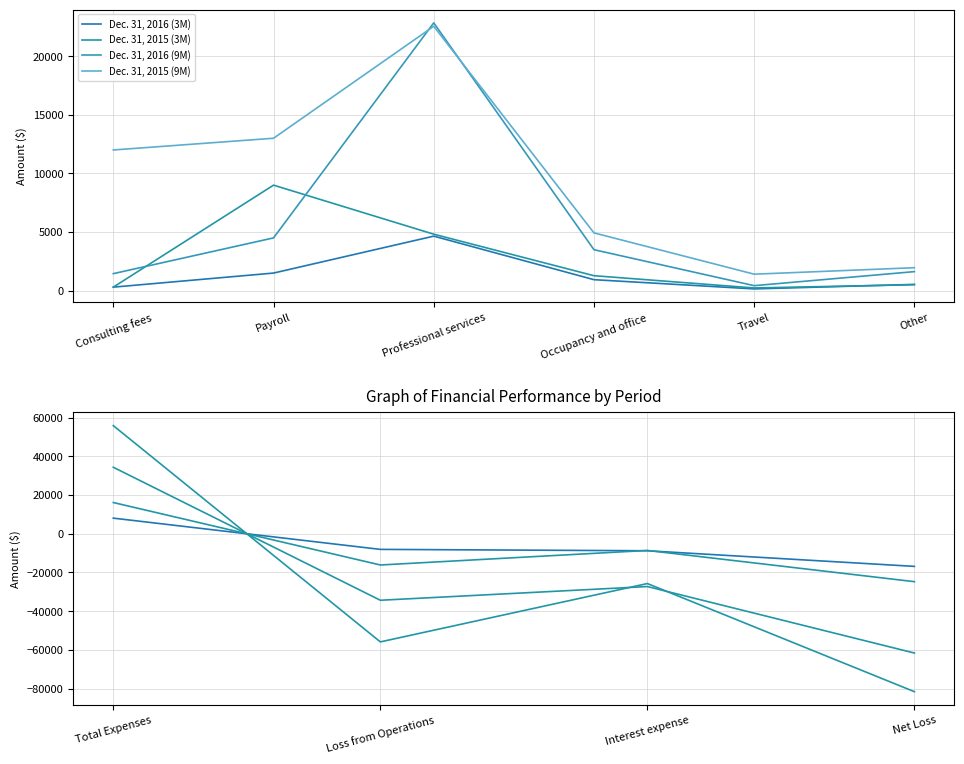

What is the average value of the Dec. 31, 2016 (9M) series?

-22214